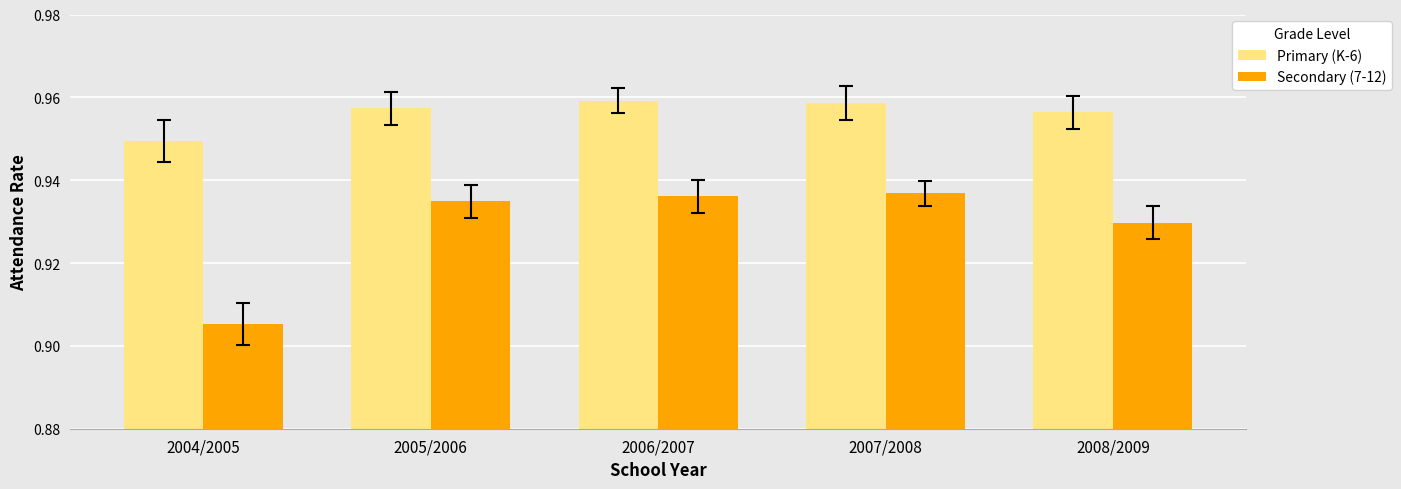

Which series has the widest spread of values?

Secondary (7-12)